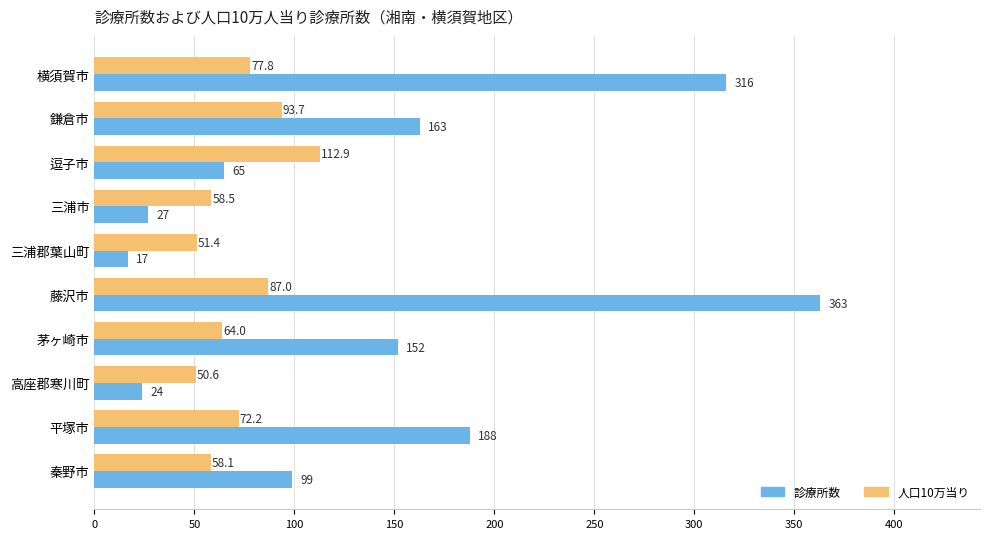

List the series in order of their overall mean, highest first.

診療所数, 人口10万当り